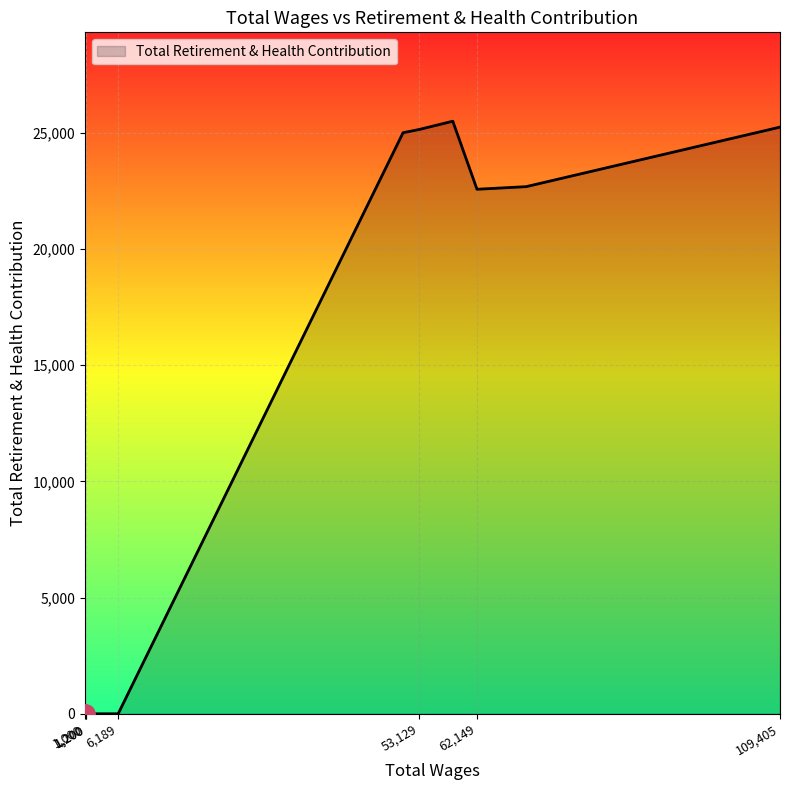

Does the chart display data point markers on the line(s)?

No